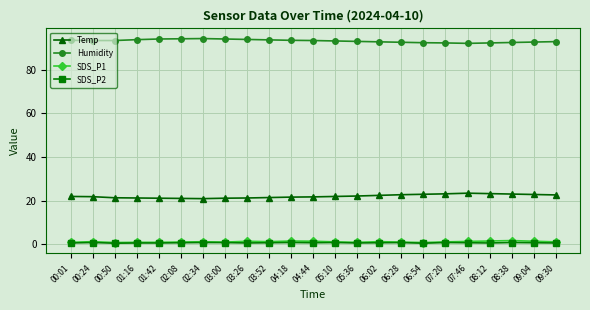

True or false: SDS_P1 has a value of 0.9 at 00:50.

True